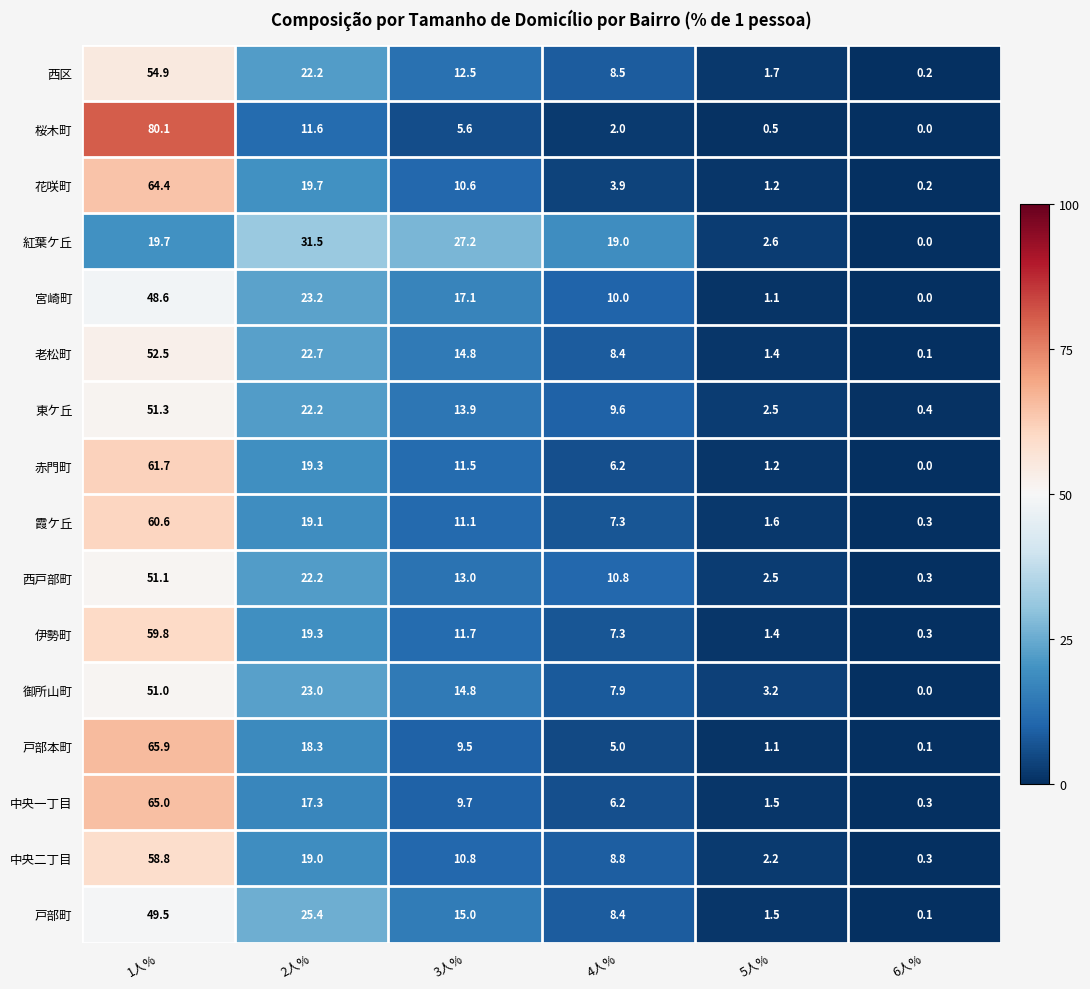

True or false: 東ケ丘 has a value of 9.6 at 4人%.

True